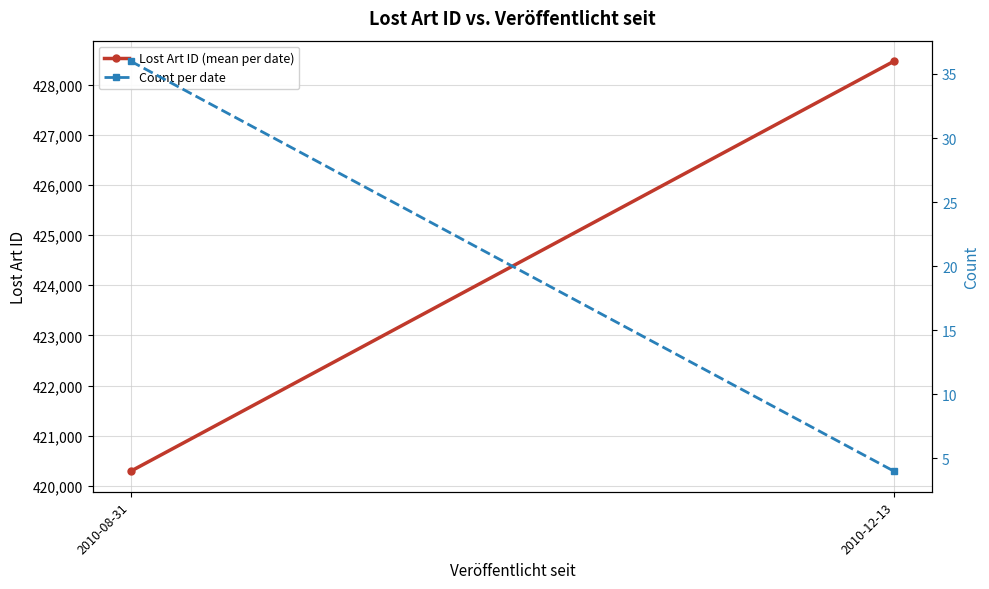

Which category has the highest value in the Count per date series?

2010-08-31